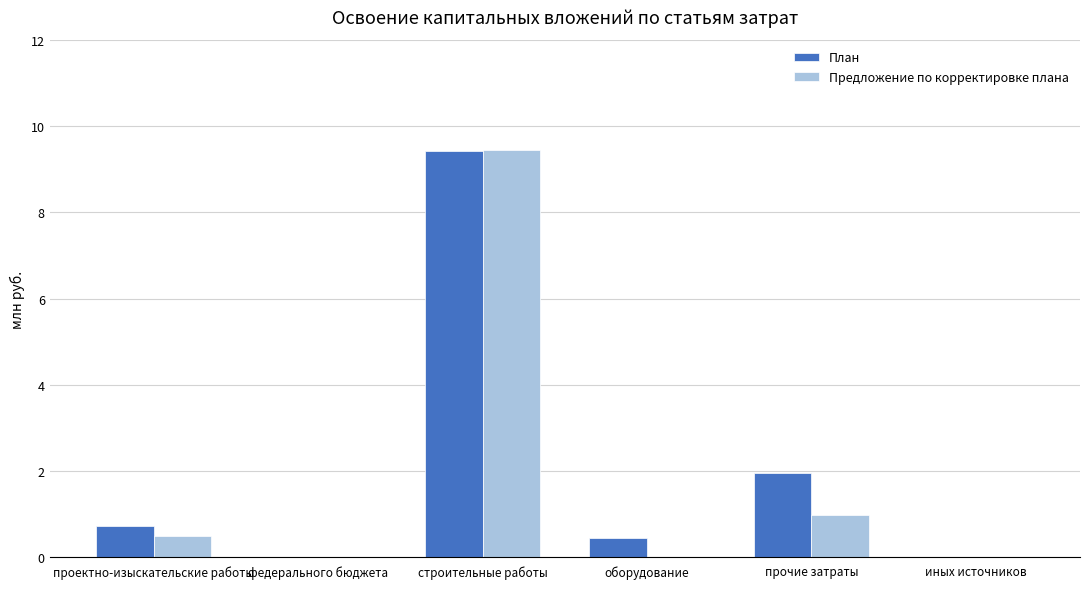

What is the difference between the План values at федерального бюджета and прочие затраты?

2.0